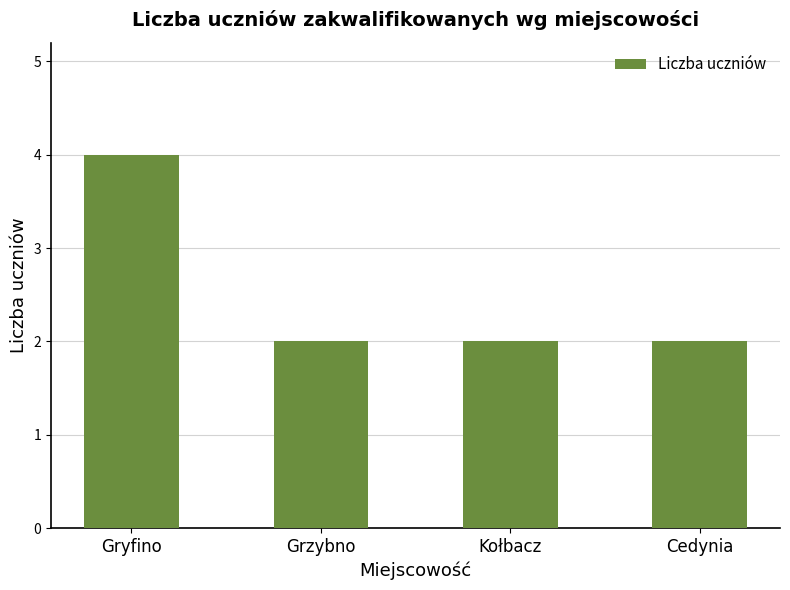

Count the values in the range 2 to 4.

4